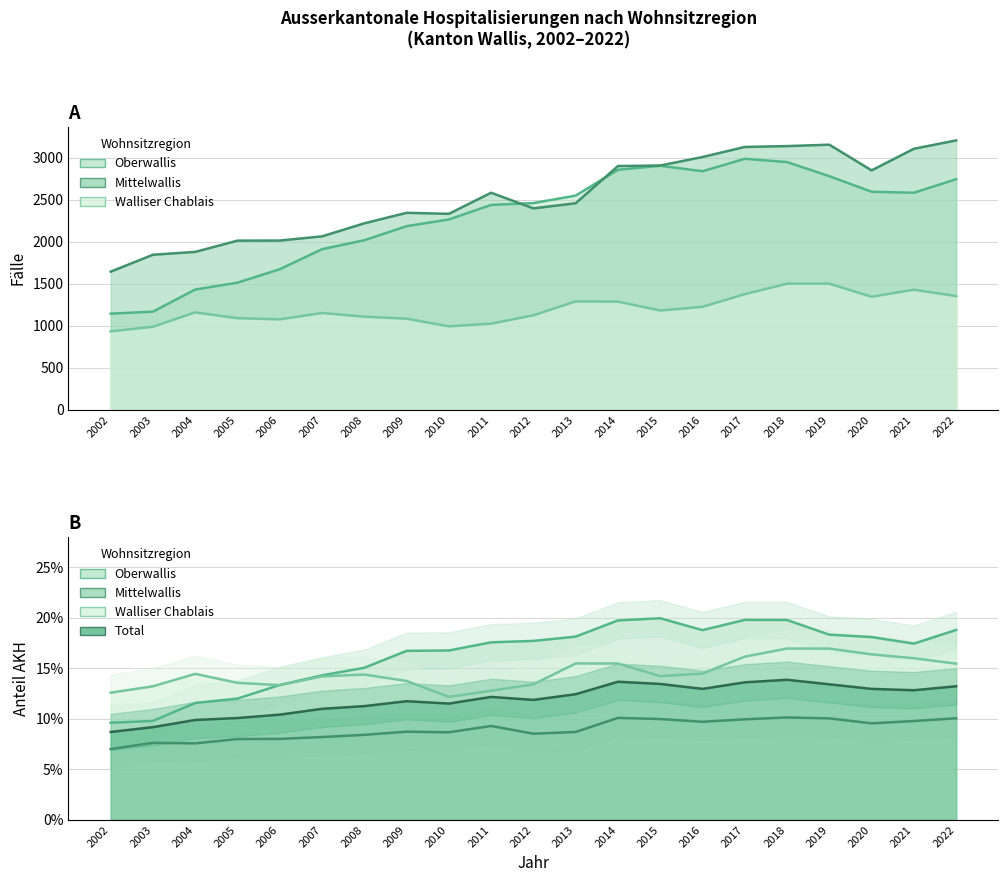

What is the value of the Walliser Chablais point at the 7th from the left?

1108.0